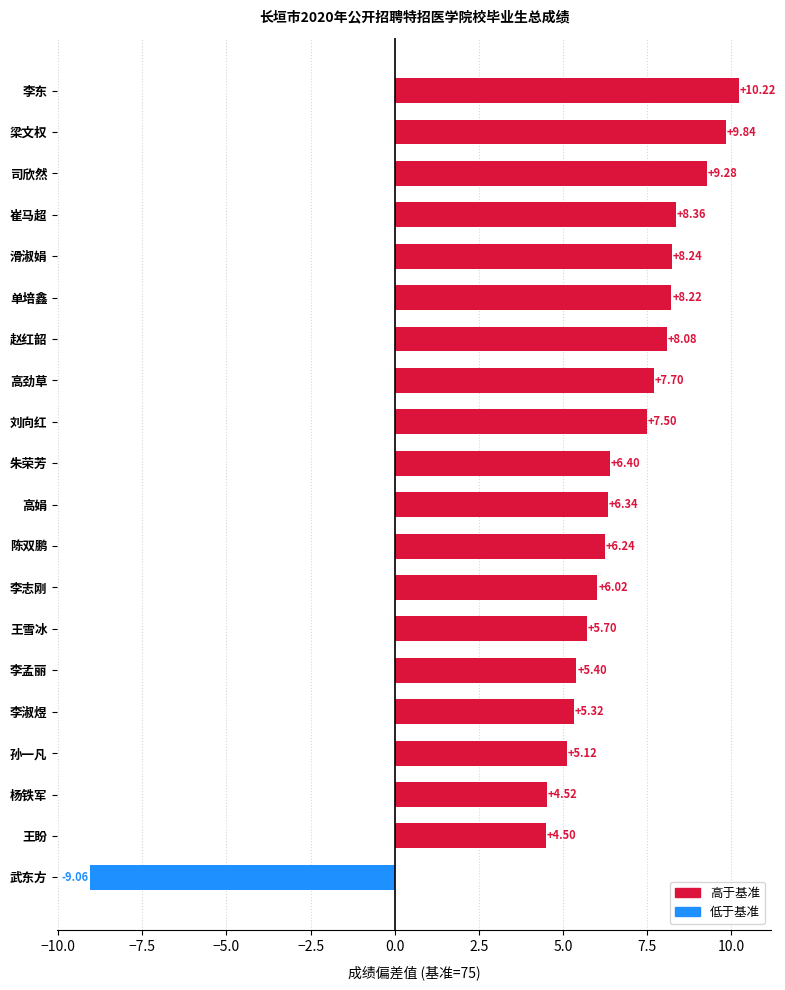

The value at 王盼 is 3.1. True or false?

False